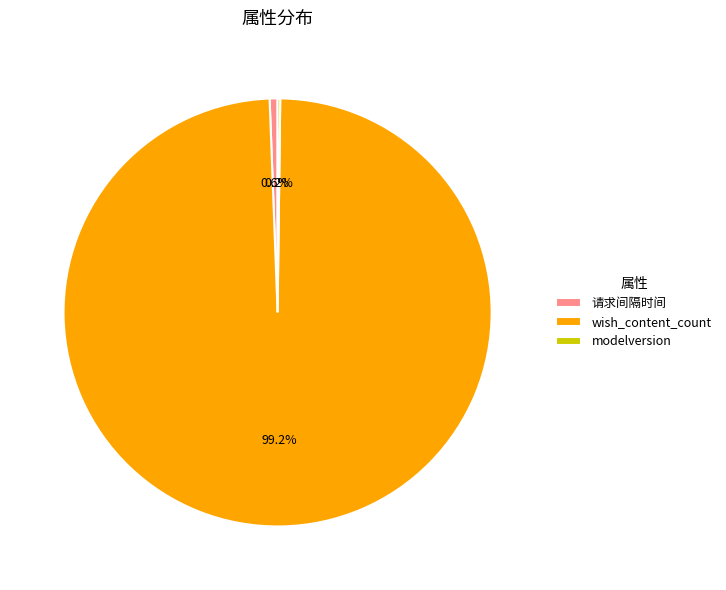

What is the majority slice?

wish_content_count